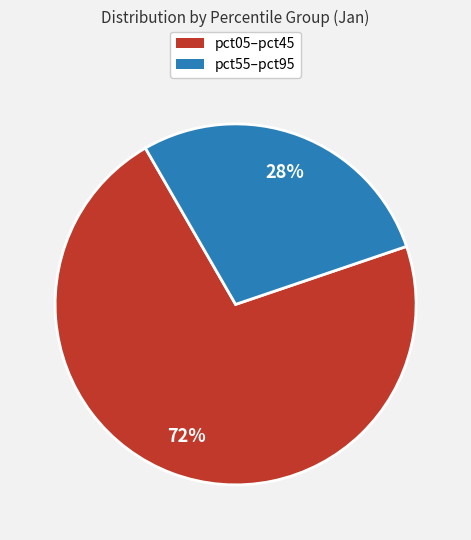

Combined, do pct05–pct45 and pct55–pct95 account for over 50%?

Yes